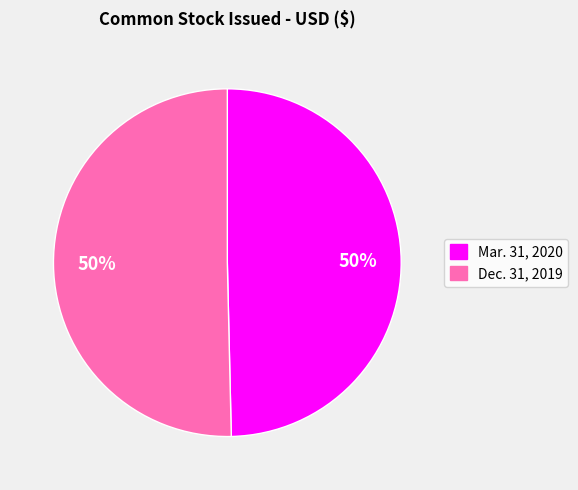

To the nearest percent, what is the average slice percentage?

50%